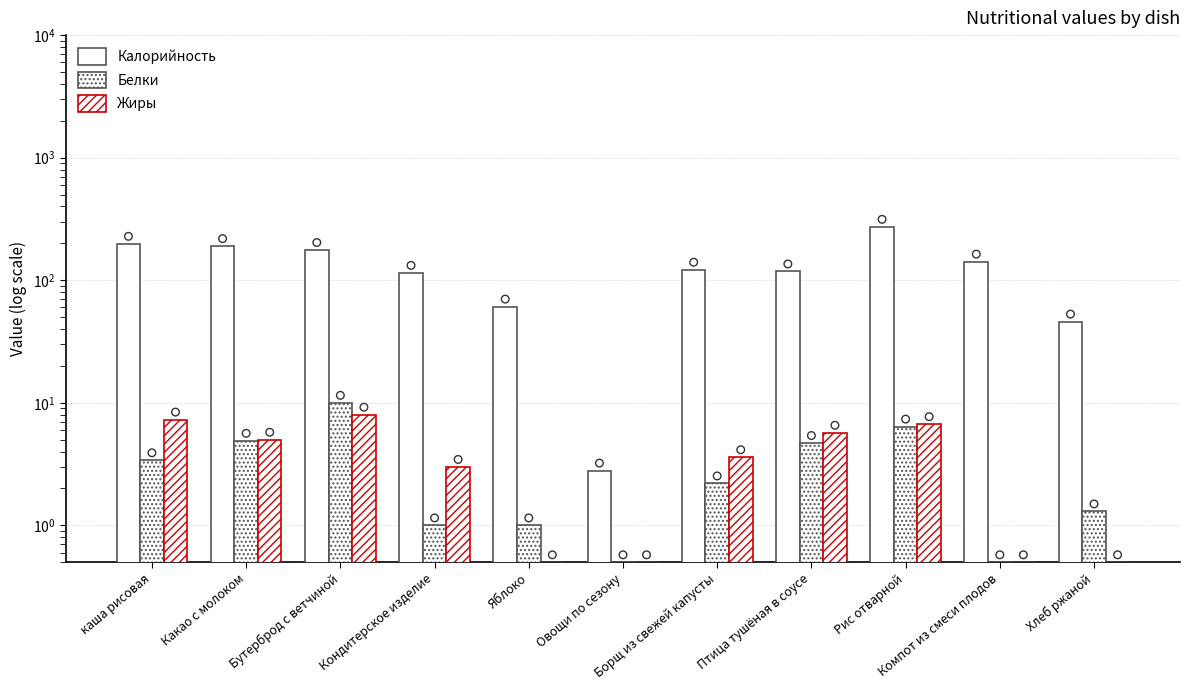

Which series contains the lowest Y value?

Белки